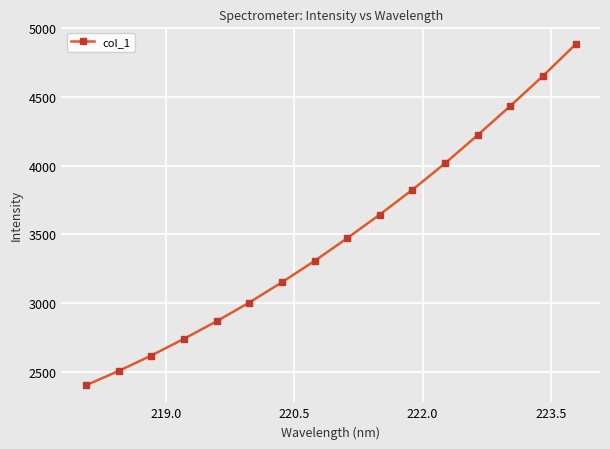

What is the average value?

3484.0